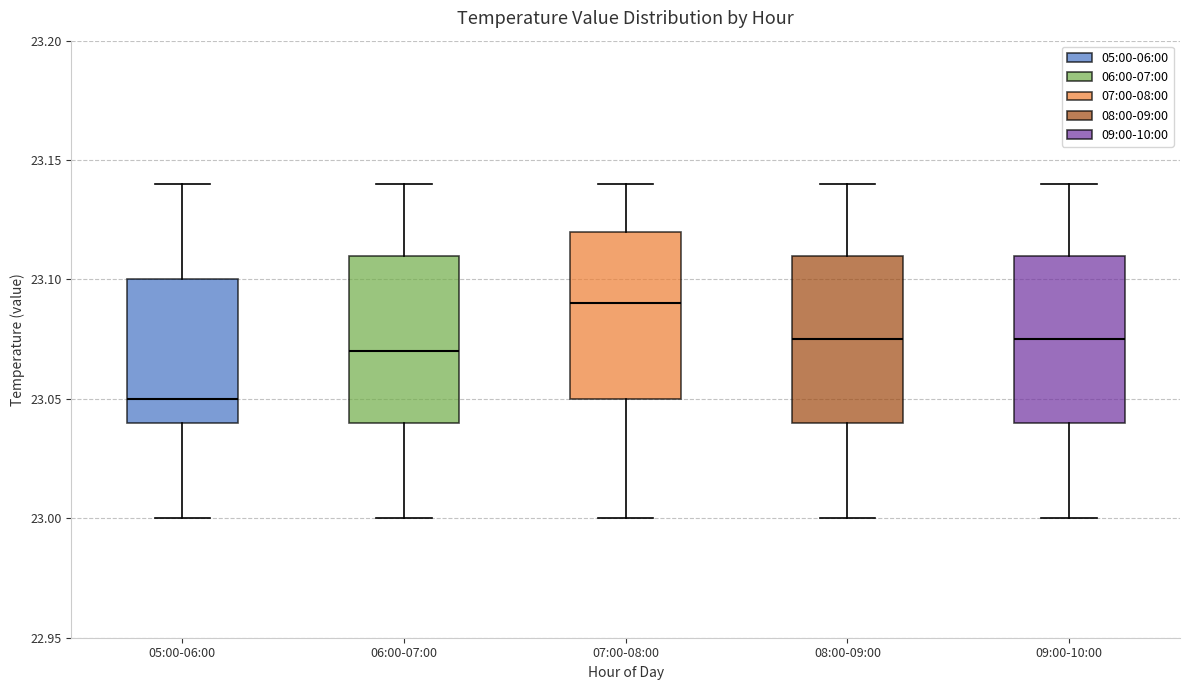

Which box has the lowest median line?

05:00-06:00